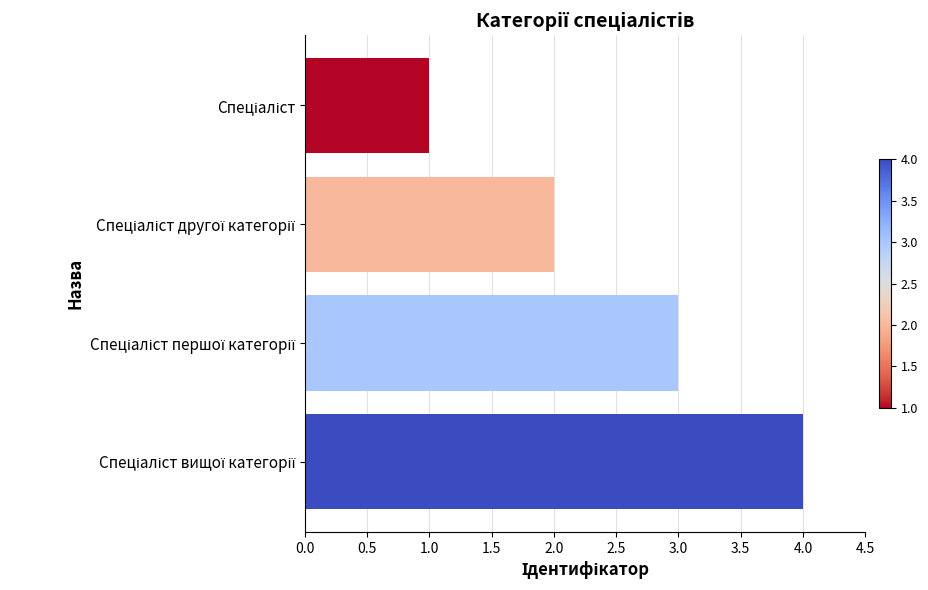

What is the maximum value shown in the chart?

4